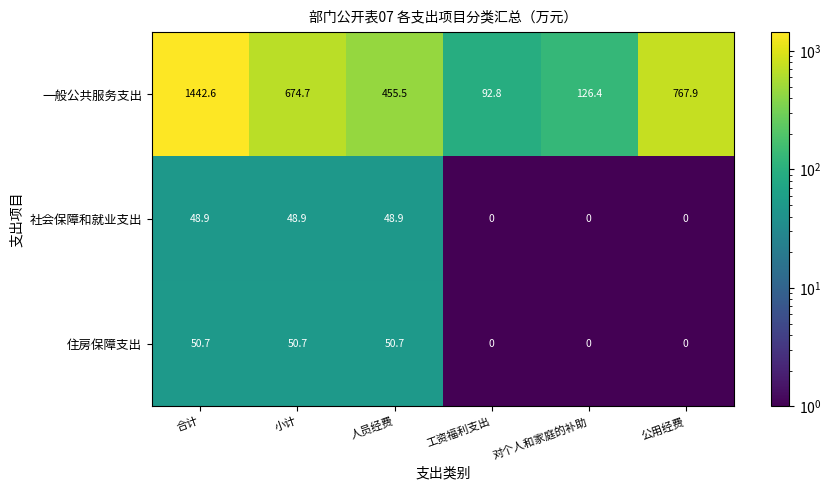

Where does the 住房保障支出 series first go above 50?

合计